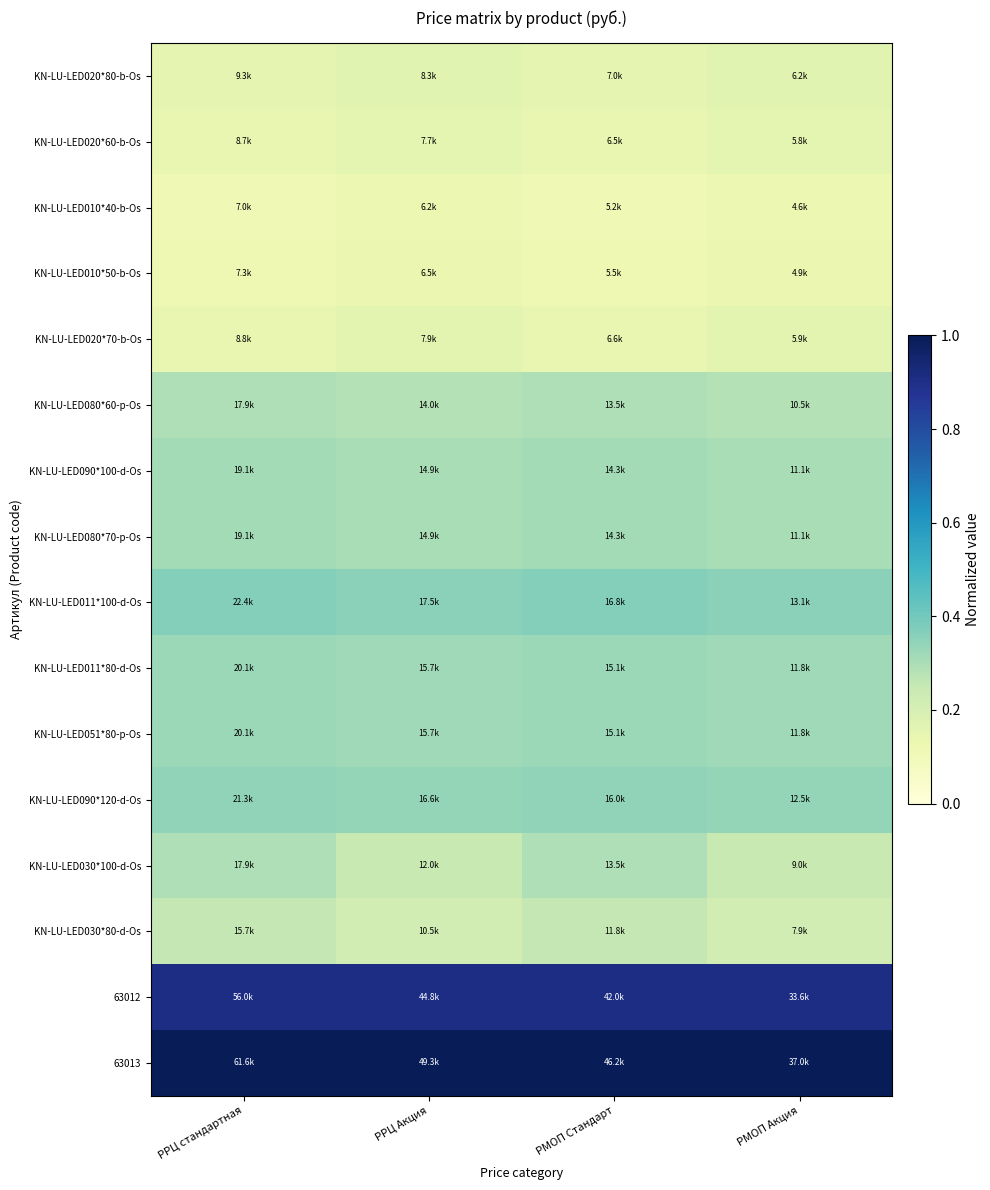

Reading left to right, what are all the values shown in this chart?

KN-LU-LED020*80-b-Os: РРЦ стандартная=0.2	РРЦ Акция=0.2	РМОП Стандарт=0.2	РМОП Акция=0.2
KN-LU-LED020*60-b-Os: РРЦ стандартная=0.1	РРЦ Акция=0.2	РМОП Стандарт=0.1	РМОП Акция=0.2
KN-LU-LED010*40-b-Os: РРЦ стандартная=0.1	РРЦ Акция=0.1	РМОП Стандарт=0.1	РМОП Акция=0.1
KN-LU-LED010*50-b-Os: РРЦ стандартная=0.1	РРЦ Акция=0.1	РМОП Стандарт=0.1	РМОП Акция=0.1
KN-LU-LED020*70-b-Os: РРЦ стандартная=0.1	РРЦ Акция=0.2	РМОП Стандарт=0.1	РМОП Акция=0.2
KN-LU-LED080*60-p-Os: РРЦ стандартная=0.3	РРЦ Акция=0.3	РМОП Стандарт=0.3	РМОП Акция=0.3
KN-LU-LED090*100-d-Os: РРЦ стандартная=0.3	РРЦ Акция=0.3	РМОП Стандарт=0.3	РМОП Акция=0.3
KN-LU-LED080*70-p-Os: РРЦ стандартная=0.3	РРЦ Акция=0.3	РМОП Стандарт=0.3	РМОП Акция=0.3
KN-LU-LED011*100-d-Os: РРЦ стандартная=0.4	РРЦ Акция=0.4	РМОП Стандарт=0.4	РМОП Акция=0.4
KN-LU-LED011*80-d-Os: РРЦ стандартная=0.3	РРЦ Акция=0.3	РМОП Стандарт=0.3	РМОП Акция=0.3
KN-LU-LED051*80-p-Os: РРЦ стандартная=0.3	РРЦ Акция=0.3	РМОП Стандарт=0.3	РМОП Акция=0.3
KN-LU-LED090*120-d-Os: РРЦ стандартная=0.3	РРЦ Акция=0.3	РМОП Стандарт=0.3	РМОП Акция=0.3
KN-LU-LED030*100-d-Os: РРЦ стандартная=0.3	РРЦ Акция=0.2	РМОП Стандарт=0.3	РМОП Акция=0.2
KN-LU-LED030*80-d-Os: РРЦ стандартная=0.3	РРЦ Акция=0.2	РМОП Стандарт=0.3	РМОП Акция=0.2
63012: РРЦ стандартная=0.9	РРЦ Акция=0.9	РМОП Стандарт=0.9	РМОП Акция=0.9
63013: РРЦ стандартная=1.0	РРЦ Акция=1.0	РМОП Стандарт=1.0	РМОП Акция=1.0